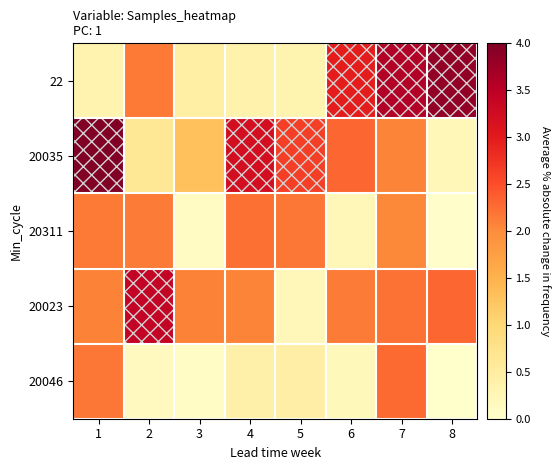

Between 3 and 6, which series saw the biggest shift?

22